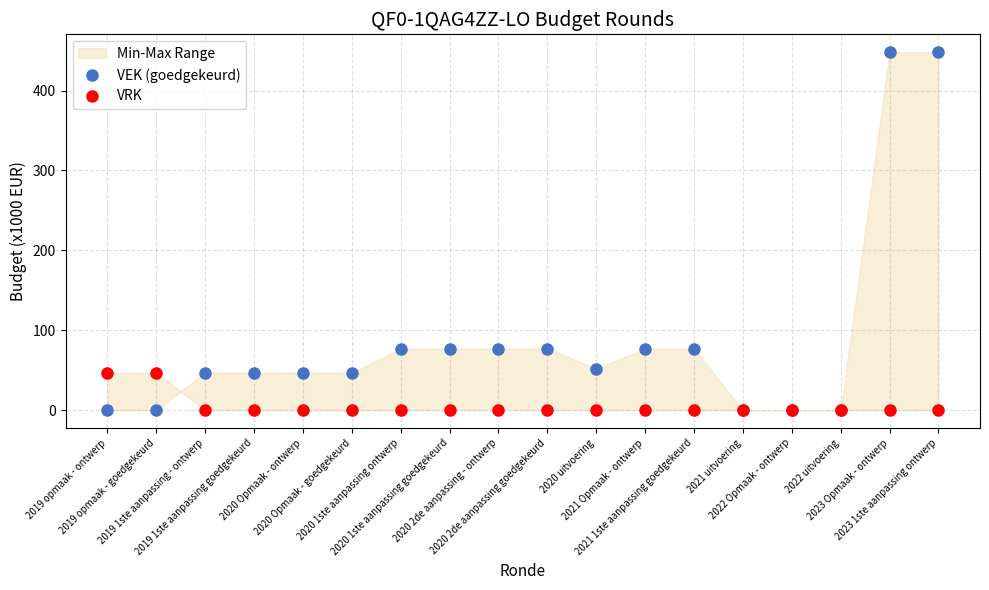

Reading right to left, transcribe all the data shown in this chart.

VEK (goedgekeurd): 2023 1ste aanpassing ontwerp=448	2023 Opmaak - ontwerp=448	2022 uitvoering=0	2022 Opmaak - ontwerp=0	2021 uitvoering=0	2021 1ste aanpassing goedgekeurd=77	2021 Opmaak - ontwerp=77	2020 uitvoering=52	2020 2de aanpassing goedgekeurd=77	2020 2de aanpassing - ontwerp=77	2020 1ste aanpassing goedgekeurd=77	2020 1ste aanpassing ontwerp=77	2020 Opmaak - goedgekeurd=47	2020 Opmaak - ontwerp=47	2019 1ste aanpassing goedgekeurd=47	2019 1ste aanpassing - ontwerp=47	2019 opmaak - goedgekeurd=0	2019 opmaak - ontwerp=0
VRK: 2023 1ste aanpassing ontwerp=0	2023 Opmaak - ontwerp=0	2022 uitvoering=0	2022 Opmaak - ontwerp=0	2021 uitvoering=0	2021 1ste aanpassing goedgekeurd=0	2021 Opmaak - ontwerp=0	2020 uitvoering=0	2020 2de aanpassing goedgekeurd=0	2020 2de aanpassing - ontwerp=0	2020 1ste aanpassing goedgekeurd=0	2020 1ste aanpassing ontwerp=0	2020 Opmaak - goedgekeurd=0	2020 Opmaak - ontwerp=0	2019 1ste aanpassing goedgekeurd=0	2019 1ste aanpassing - ontwerp=0	2019 opmaak - goedgekeurd=47	2019 opmaak - ontwerp=47